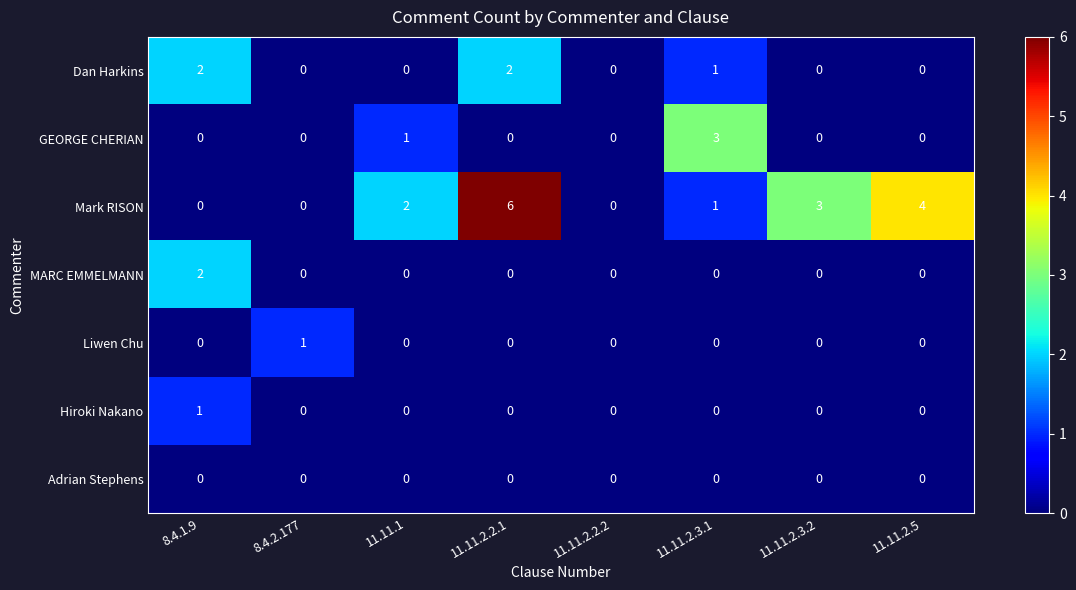

What is the sum of all Mark RISON values?

16